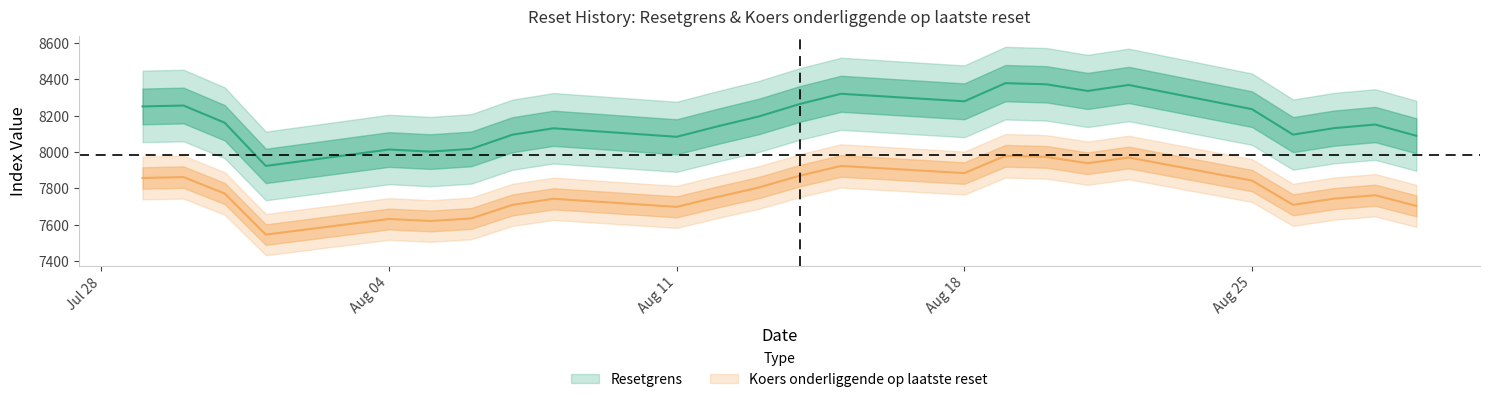

Which series has the largest total across all categories?

Resetgrens